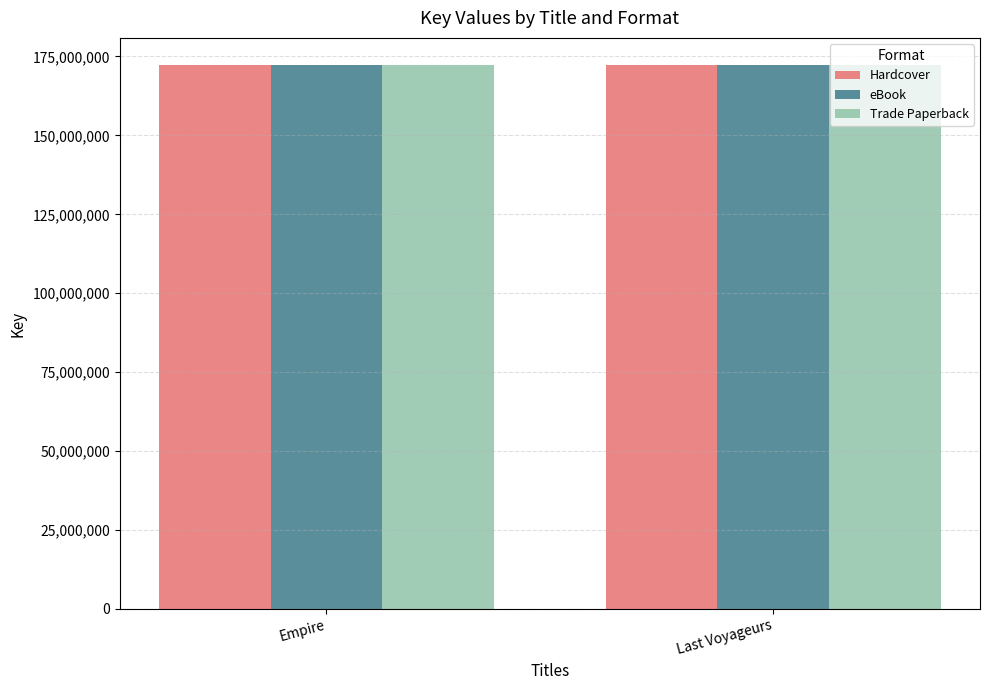

How many distinct data groups are displayed?

3